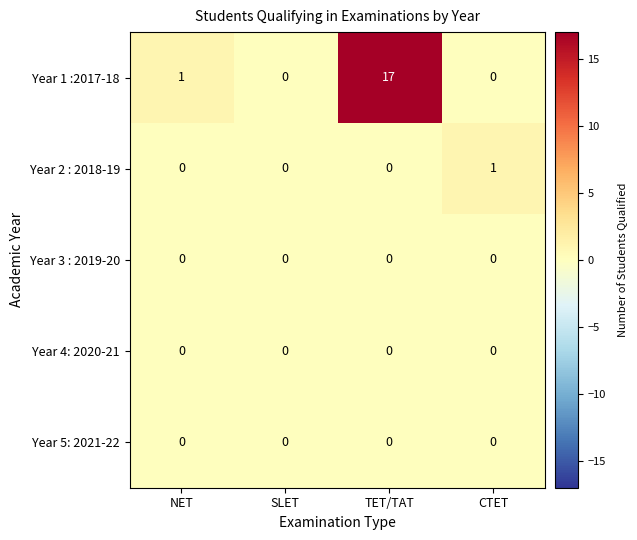

Which series changed the most between TET/TAT and CTET?

Year 1 :2017-18